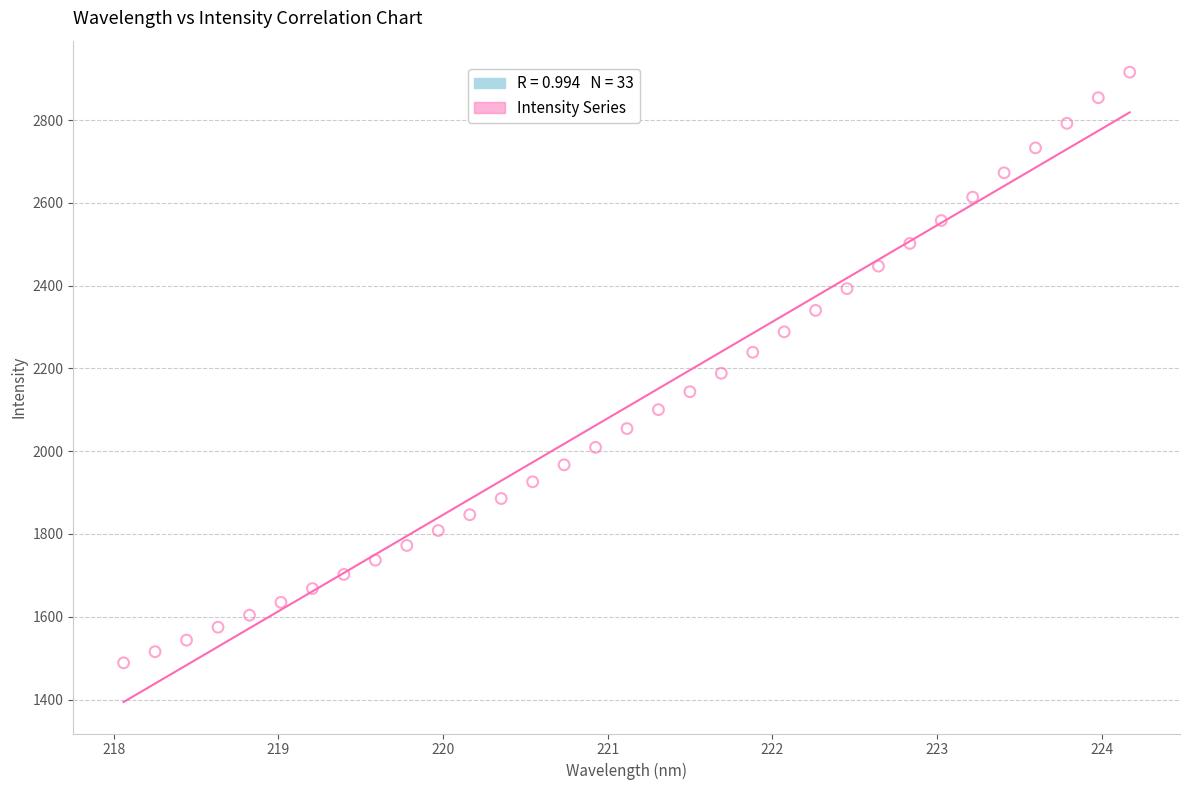

What is the range of X values (max minus min)?

6.1